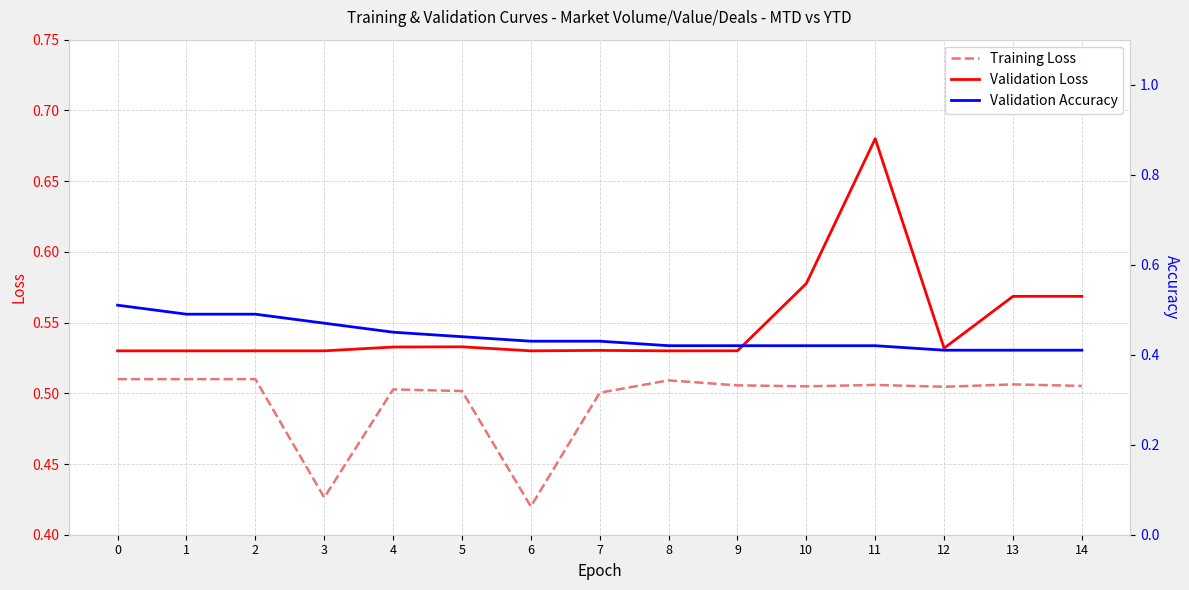

Which category has the lowest value across all series?

12